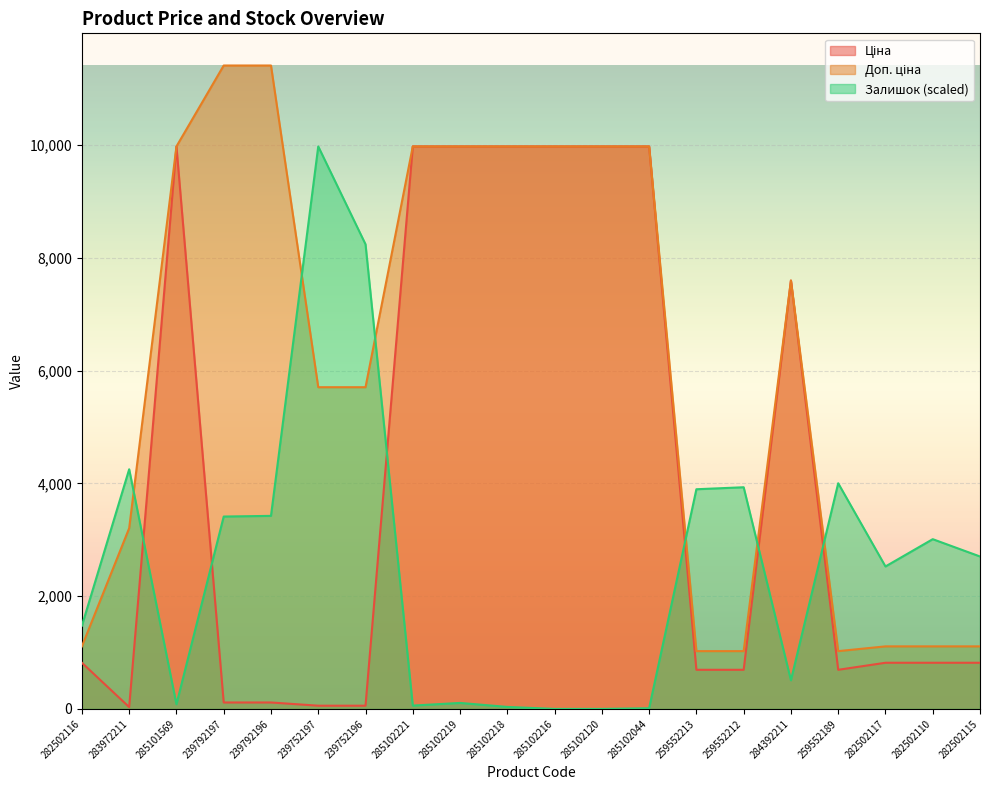

Reading right to left, transcribe all the data shown in this chart.

Ціна: 818.5	818.5	818.5	693.7	7596.5	693.7	693.7	9975.0	9975.0	9975.0	9975.0	9975.0	9975.0	57.0	57.0	114.1	114.1	9975.0	32.0	818.5
Доп. ціна: 1109.2	1109.2	1109.2	1024.6	7596.5	1024.6	1024.6	9975.0	9975.0	9975.0	9975.0	9975.0	9975.0	5705.0	5705.0	11410.0	11410.0	9975.0	3205.0	1109.2
Залишок: 2703.3	3010.2	2526.2	4001.8	507.6	3931.0	3895.6	11.8	0.0	0.0	35.4	106.2	59.0	8239.7	9975.0	3423.4	3411.6	82.6	4249.7	1475.6